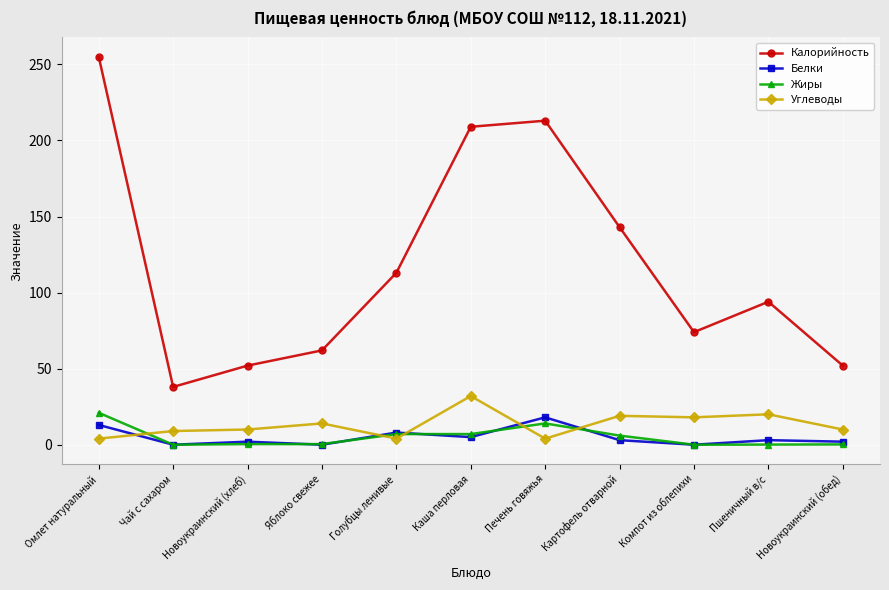

What is the average value of the Калорийность series?

118.6